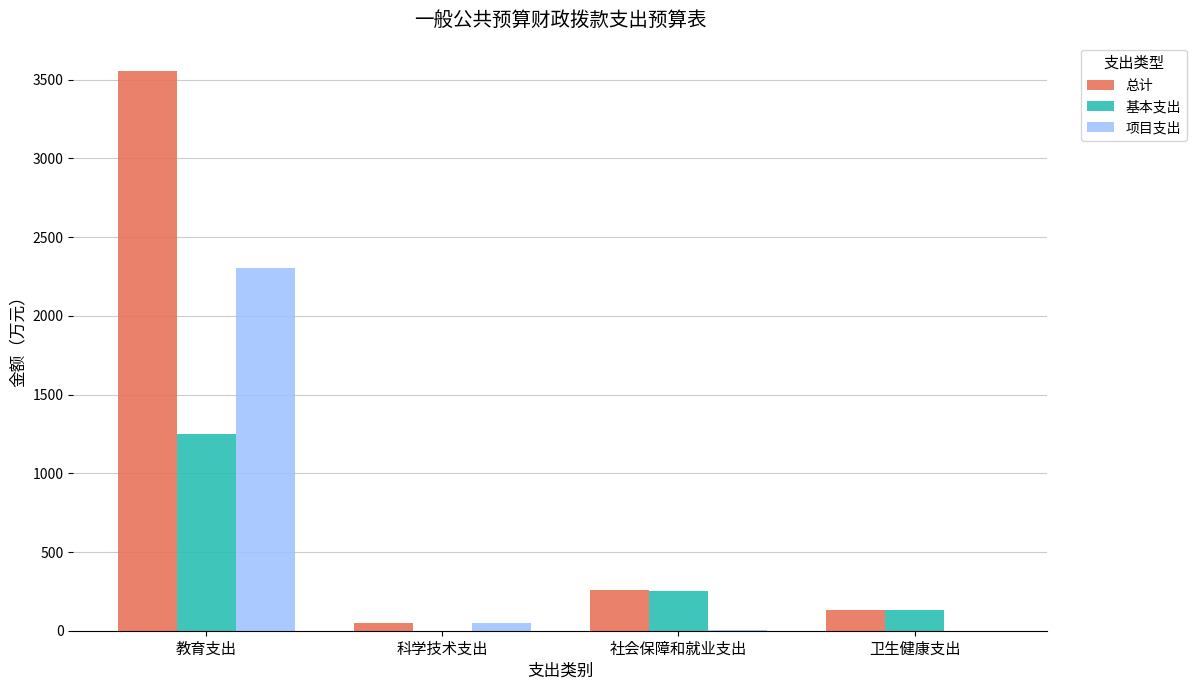

What is the average value of the 总计 series?

999.3